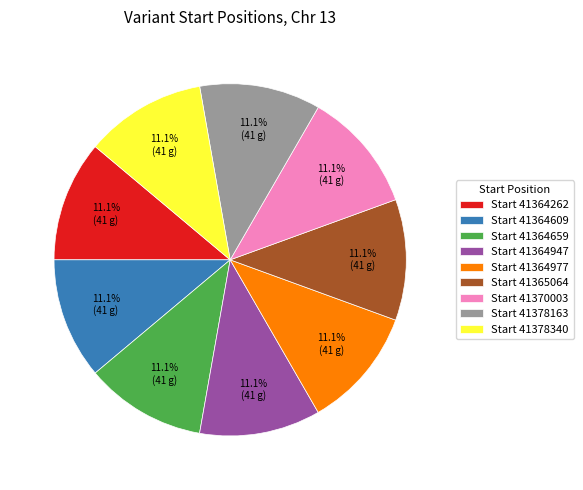

How many slices are in this pie chart?

9